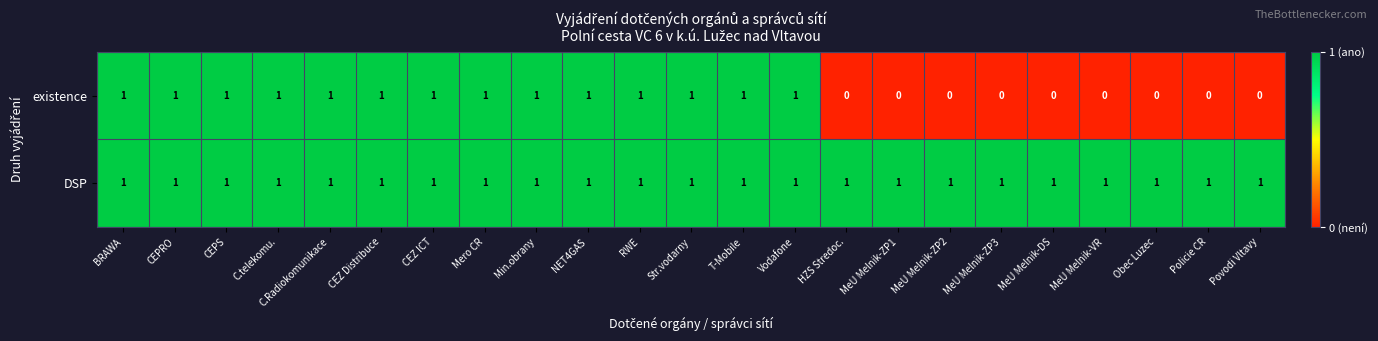

Which series has the largest range (max minus min)?

existence